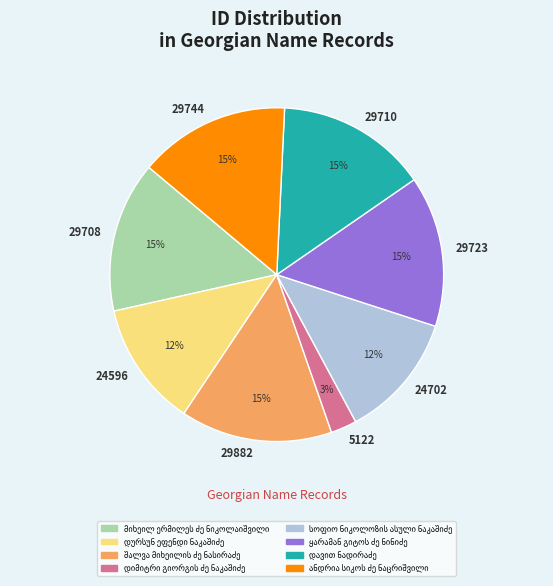

Is it true that 5122 is 17% of the pie?

False